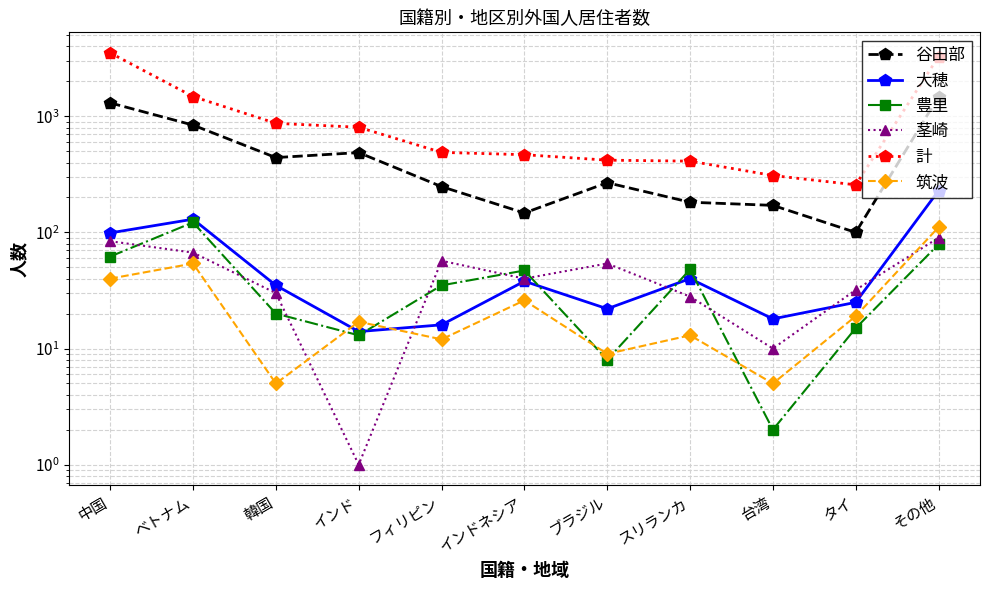

At which label does 筑波 first exceed 17?

中国